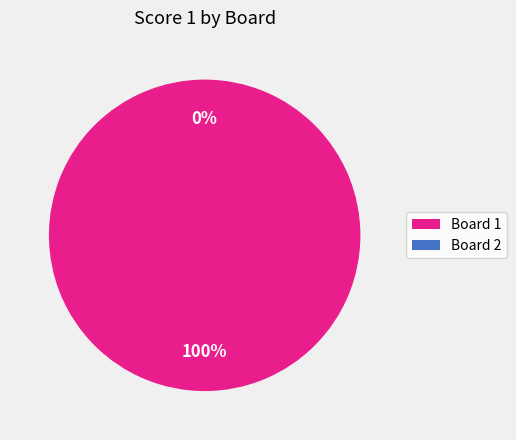

Which slice is the largest?

1